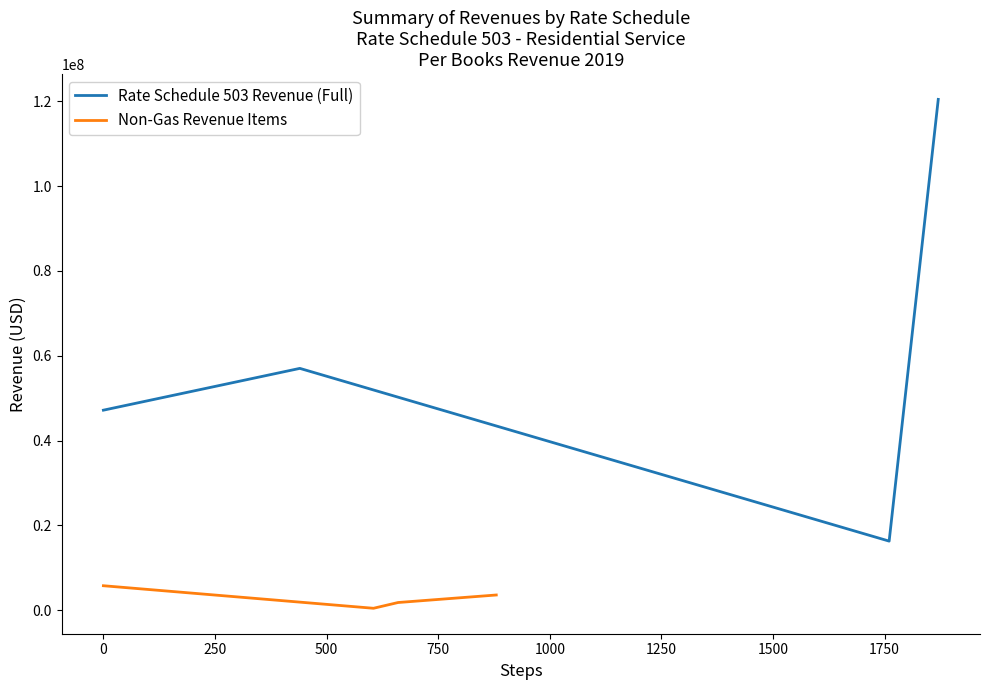

What is the lowest value of the Rate Schedule 503 Revenue (Full) series?

16282671.7